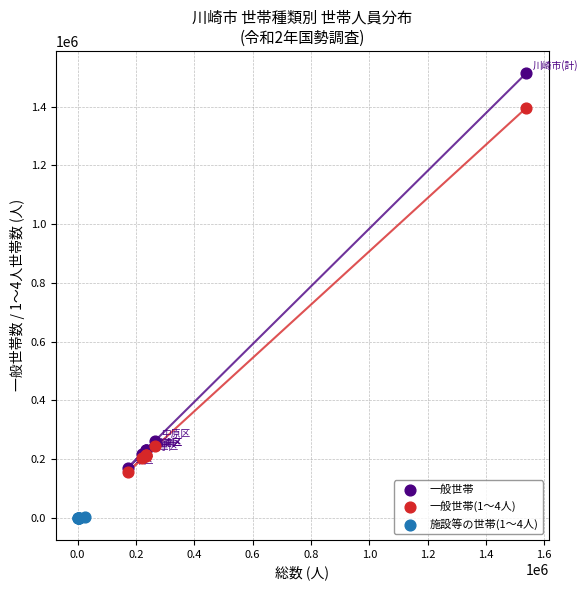

Which series has the widest spread of Y values?

一般世帯